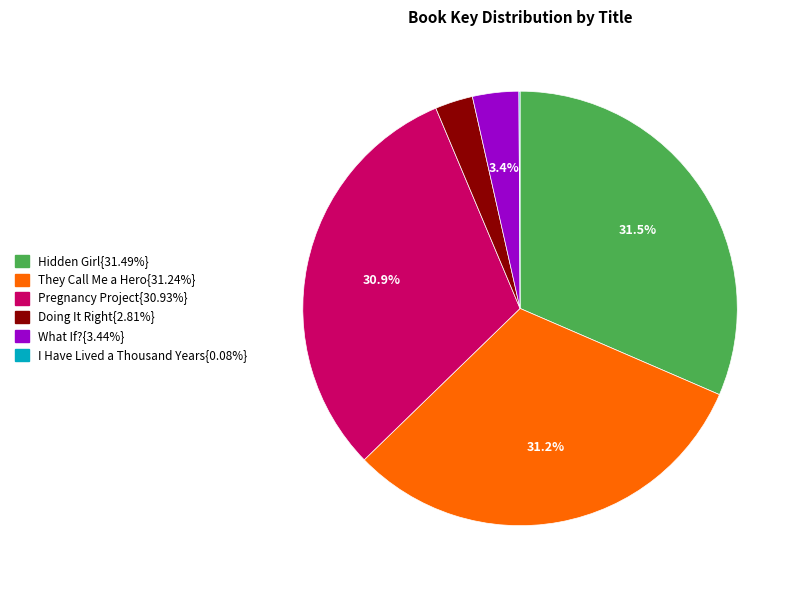

Does any single category account for the majority?

No